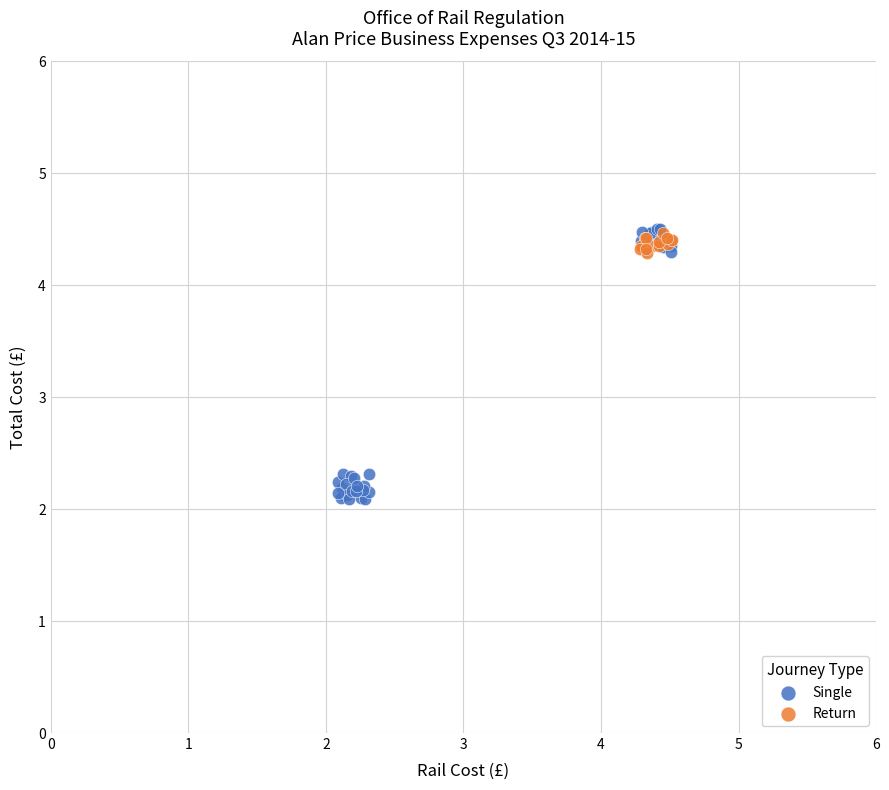

Which series reaches the minimum Y coordinate?

Single